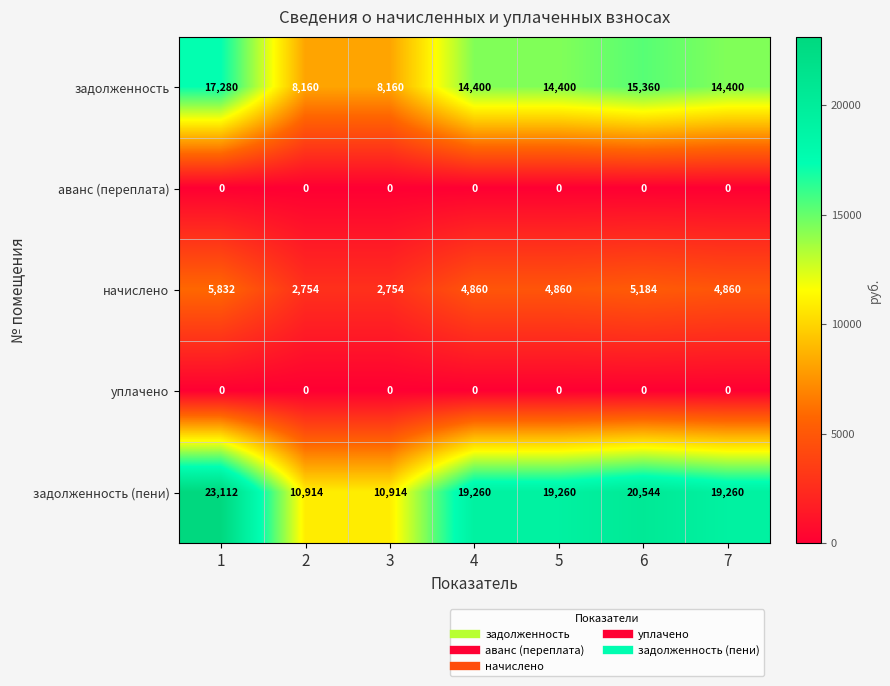

Between 2 and 6, which series saw the biggest shift?

задолженность (пени)